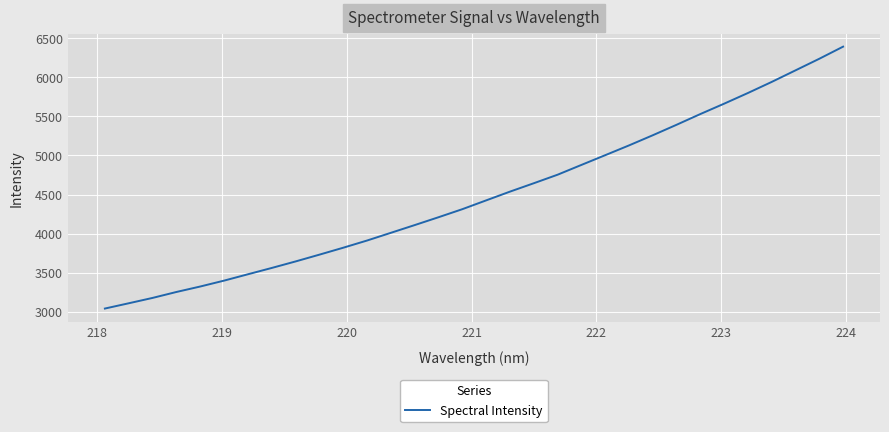

What is the difference between the maximum and minimum values?

3348.0